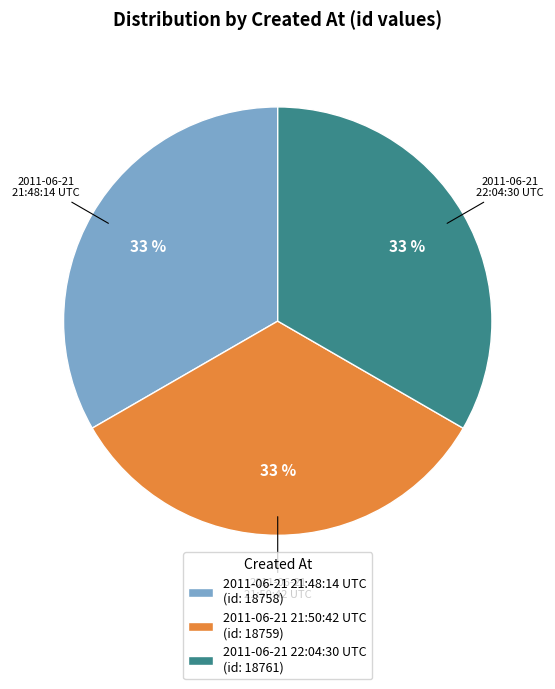

Does any single category account for the majority?

No